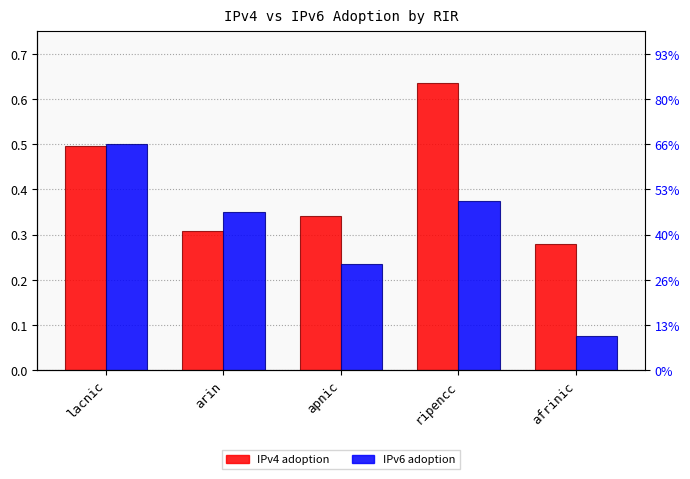

The value of IPv4 adoption at afrinic is 0.2. True or false?

False